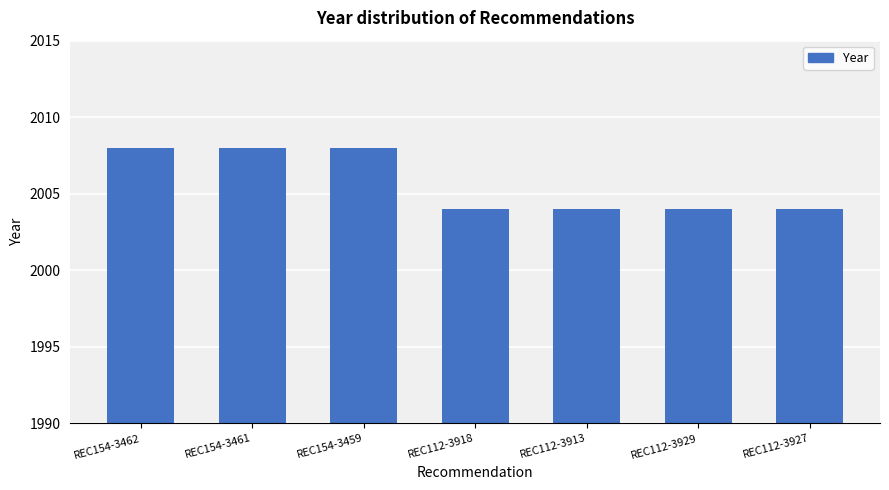

The chart shows a value of 882 at REC112-3927. True or false?

False